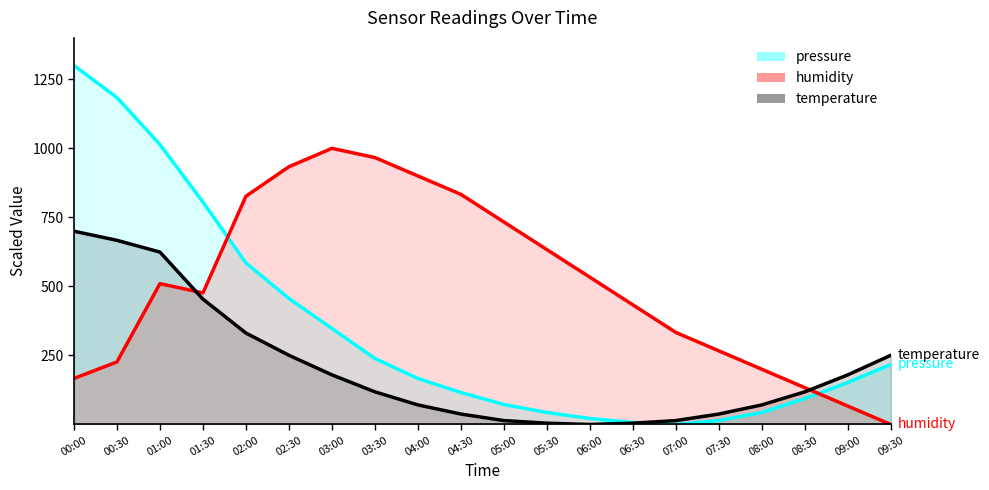

Is the value of temperature at 01:30 greater than the value of pressure at 02:30?

No